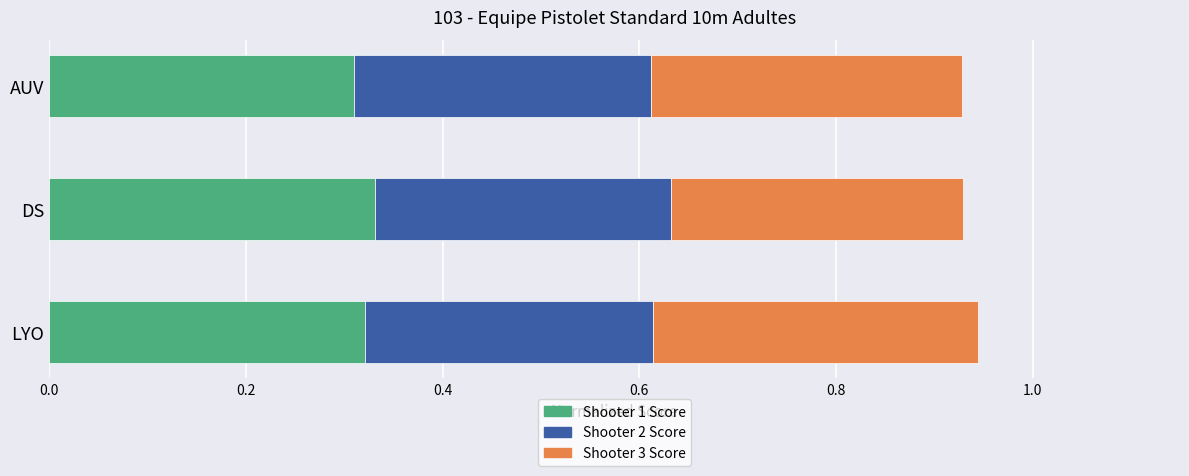

What is the total value across all series at DS?

0.9